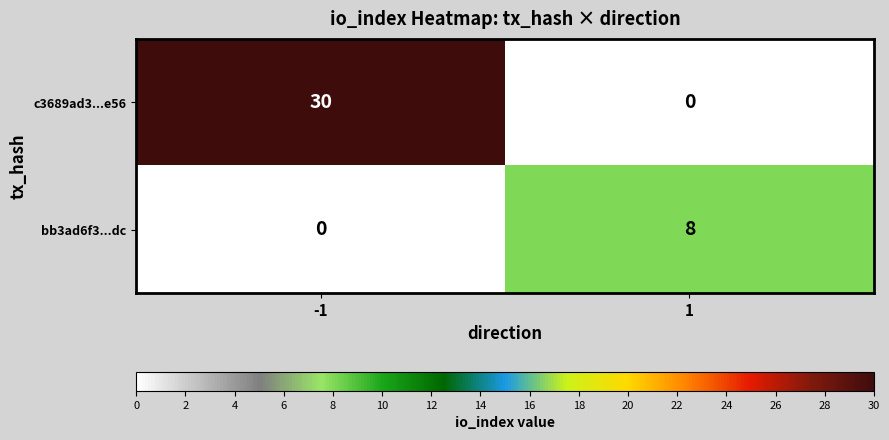

The c3689ad3...e56 series shows 30 at -1. True or false?

True